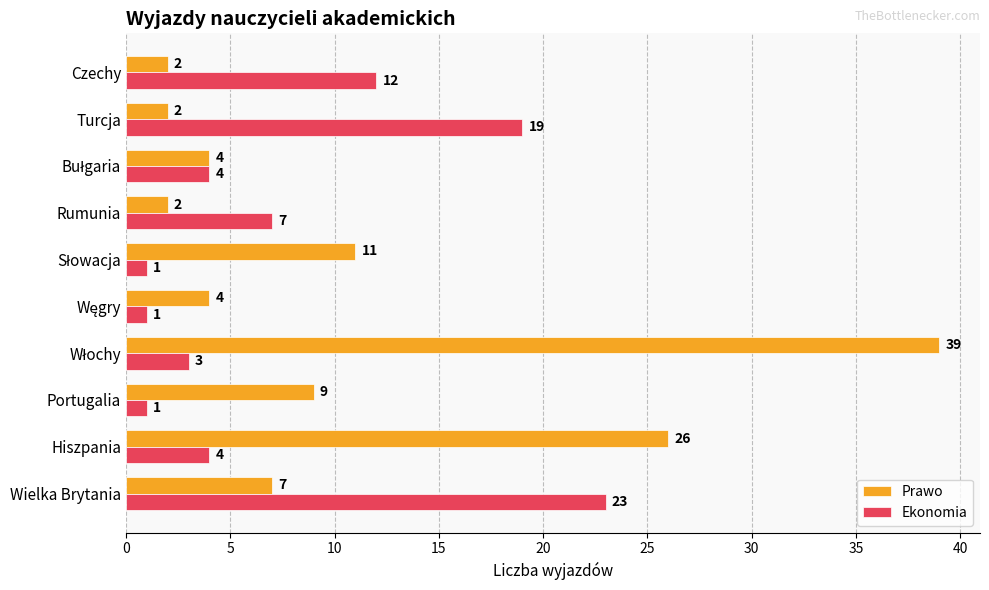

What is the sum of all Prawo values?

106